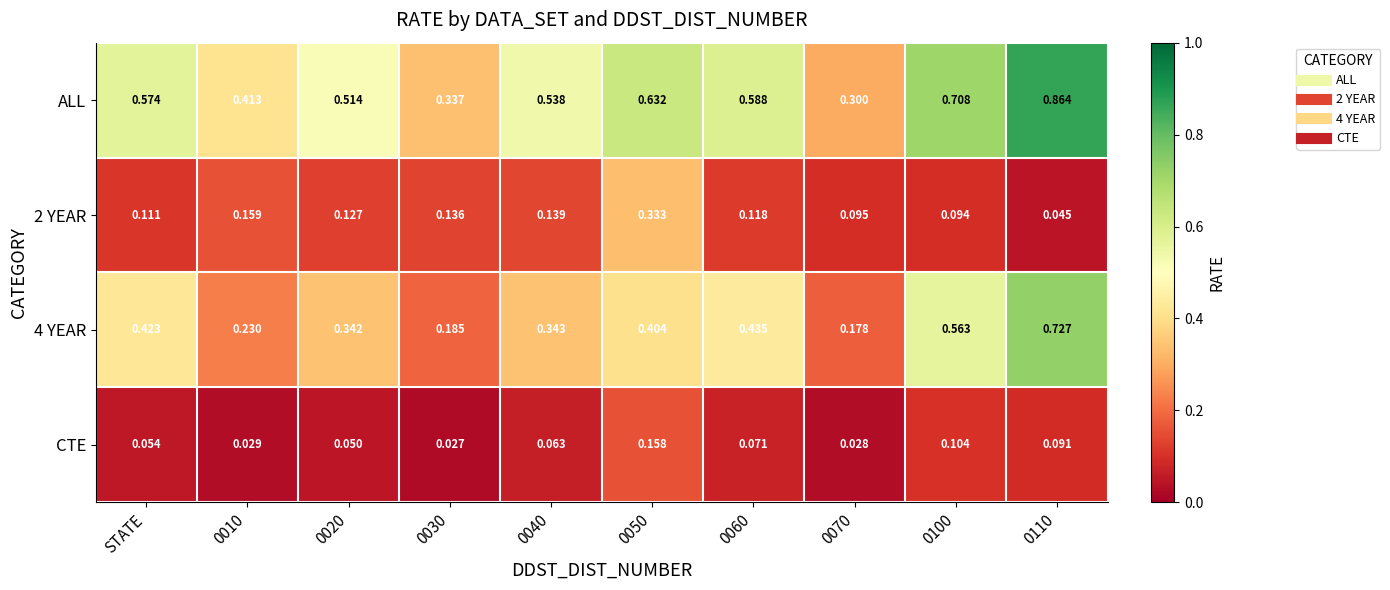

Which series has the largest total across all categories?

ALL